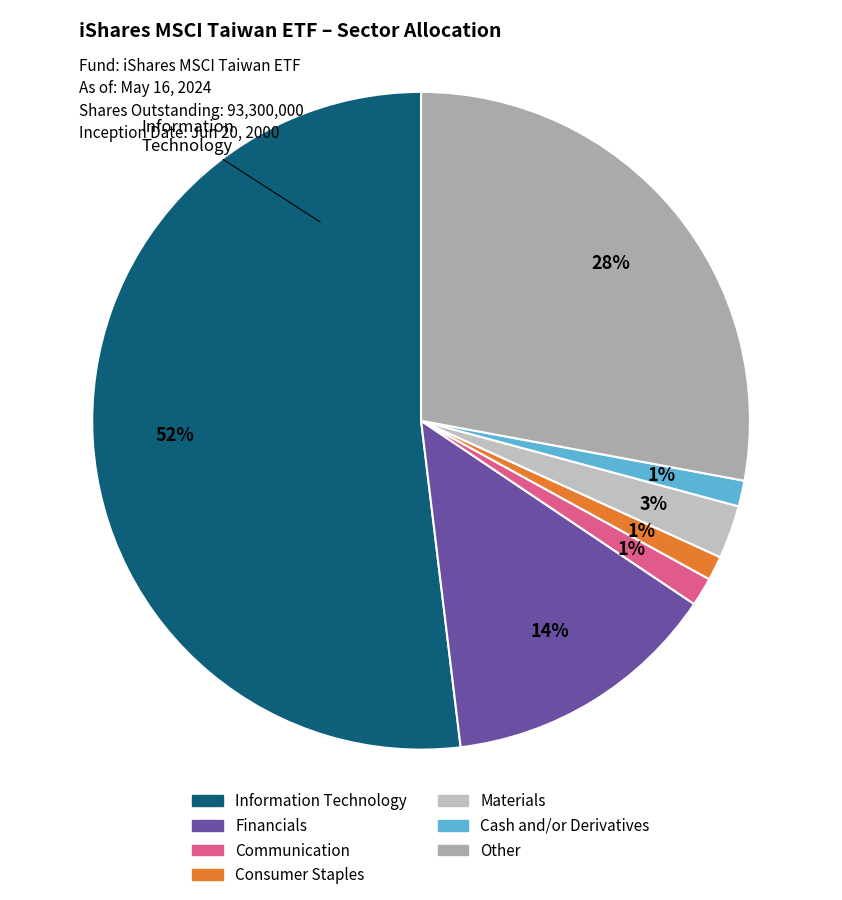

Count the number of slices in the pie.

7